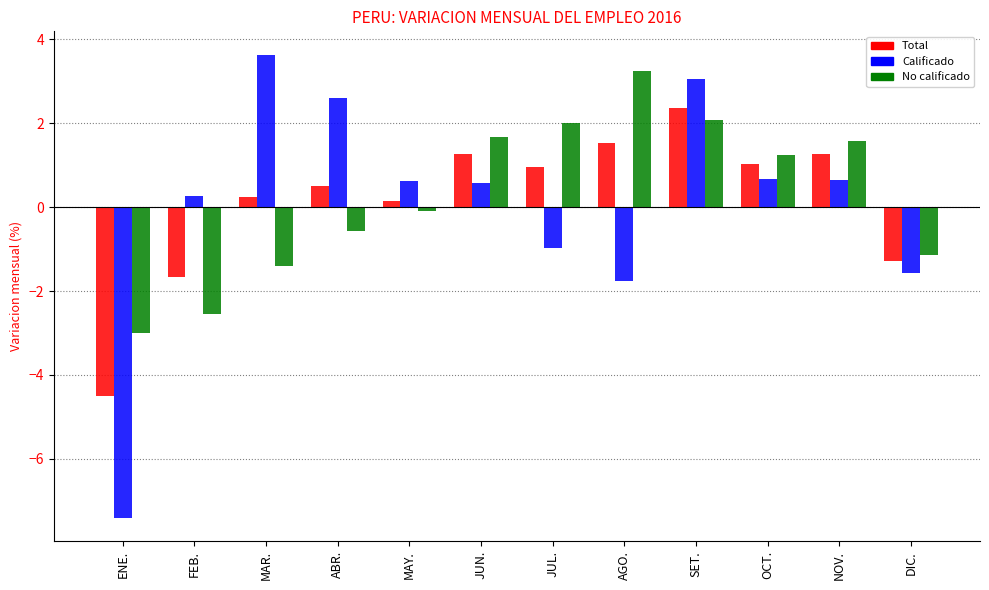

True or false: No calificado has a value of 3.3 at AGO..

True